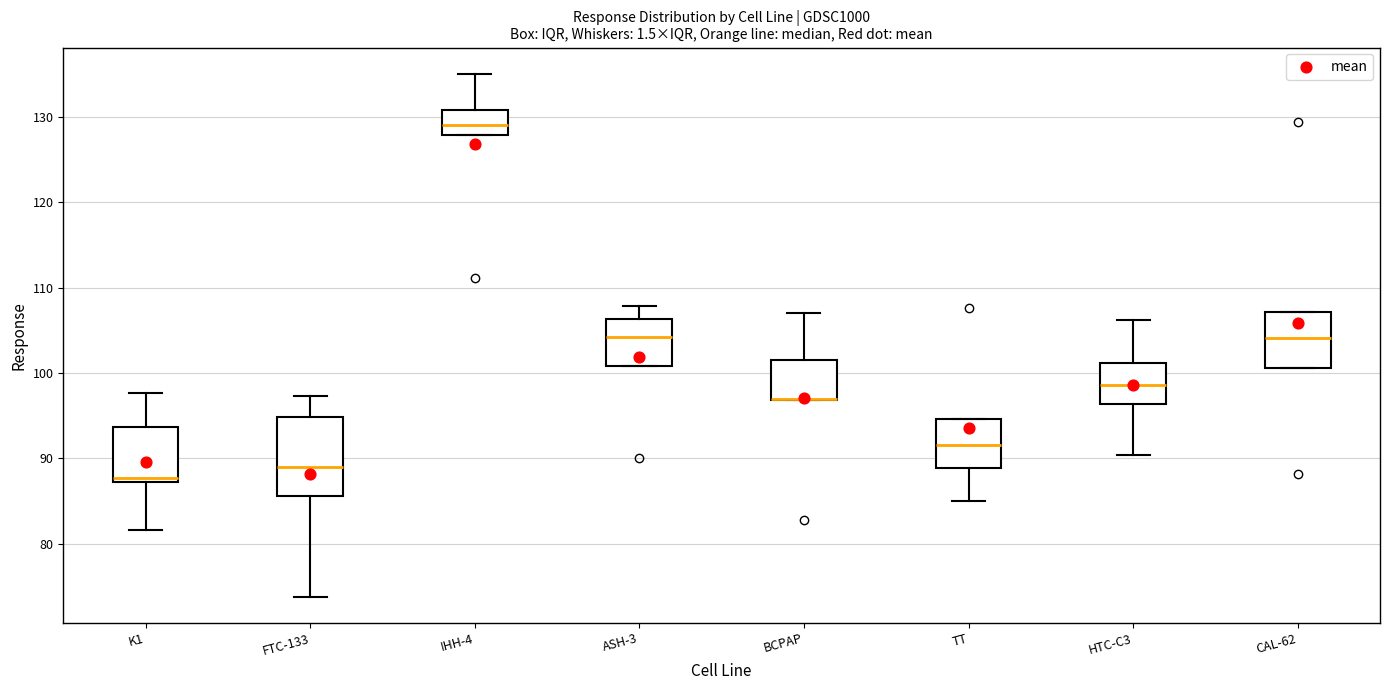

Reading left to right, read every box against the y-axis: the position of its median line, the range the box covers, and the ends of its whiskers. The values are not printed on the chart, so give them approximately, as read against the axis.

K1: median 88, box 87 to 94, whiskers 82 to 98
FTC-133: median 89, box 86 to 95, whiskers 74 to 97
IHH-4: median 129, box 128 to 131, whiskers 128 to 135
ASH-3: median 104, box 101 to 106, whiskers 101 to 108
BCPAP: median 97 (drawn on the box's lower edge), box 97 to 102, whiskers 97 to 107
TT: median 92, box 89 to 95, whiskers 85 to 95
HTC-C3: median 99, box 96 to 101, whiskers 90 to 106
CAL-62: median 104, box 101 to 107, whiskers 101 to 107